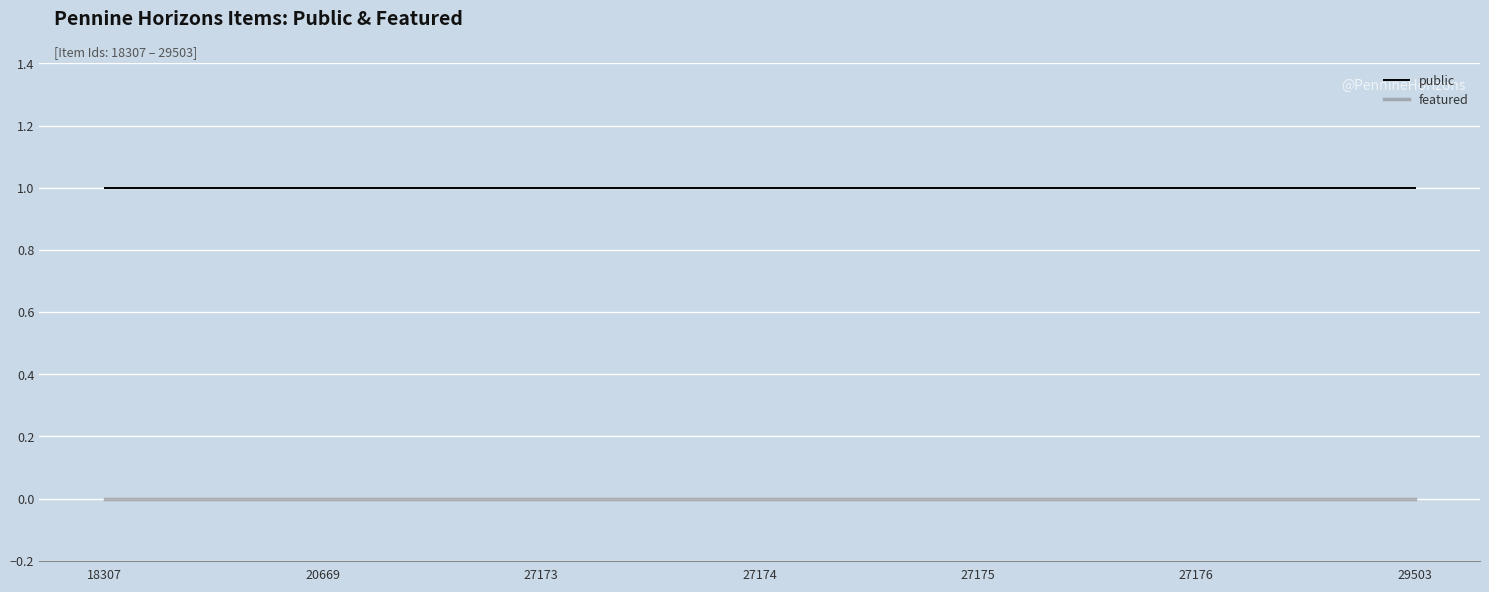

At 18307, list the series in order from largest to smallest.

public, featured